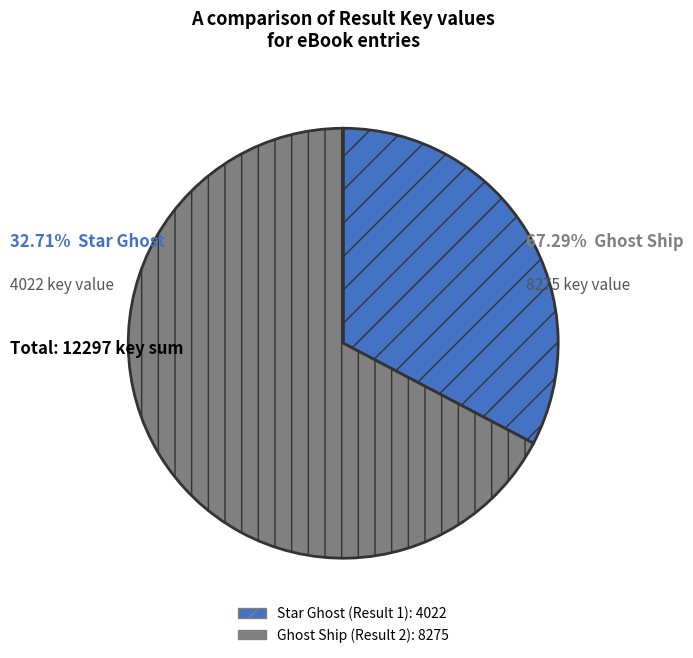

Is it true that Ghost Ship (Result 2) is 67% of the pie?

True